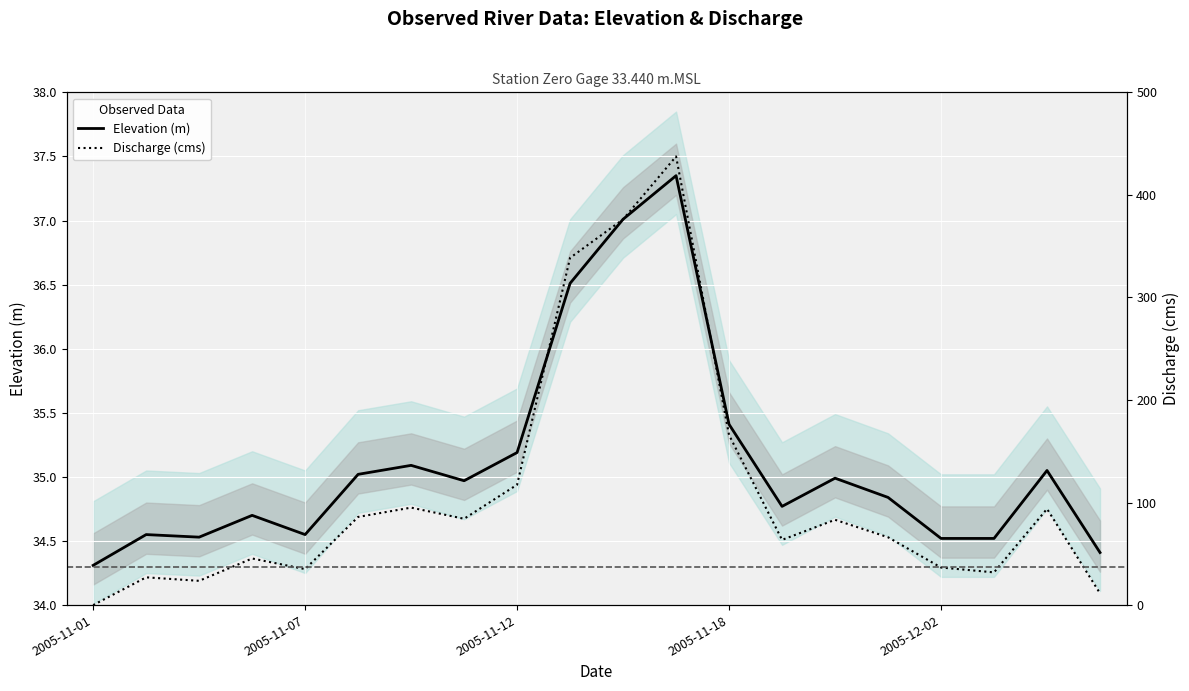

What is the minimum value for Discharge (cms, scaled)?

34.0